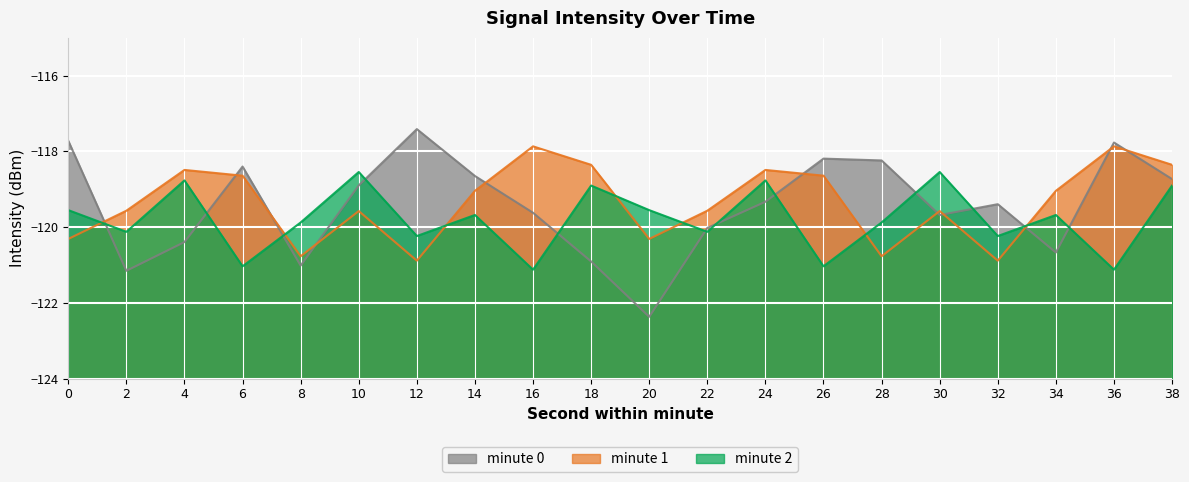

Reading right to left, what are all the values shown in this chart?

minute 0: -118.7	-117.8	-120.7	-119.4	-119.7	-118.2	-118.2	-119.3	-120.0	-122.4	-120.9	-119.6	-118.6	-117.4	-118.9	-121.0	-118.4	-120.4	-121.2	-117.7
minute 1: -118.4	-117.9	-119.0	-120.9	-119.6	-120.8	-118.6	-118.5	-119.6	-120.3	-118.4	-117.9	-119.0	-120.9	-119.6	-120.8	-118.6	-118.5	-119.6	-120.3
minute 2: -118.9	-121.1	-119.7	-120.2	-118.5	-119.9	-121.0	-118.8	-120.1	-119.5	-118.9	-121.1	-119.7	-120.2	-118.5	-119.9	-121.0	-118.8	-120.1	-119.5